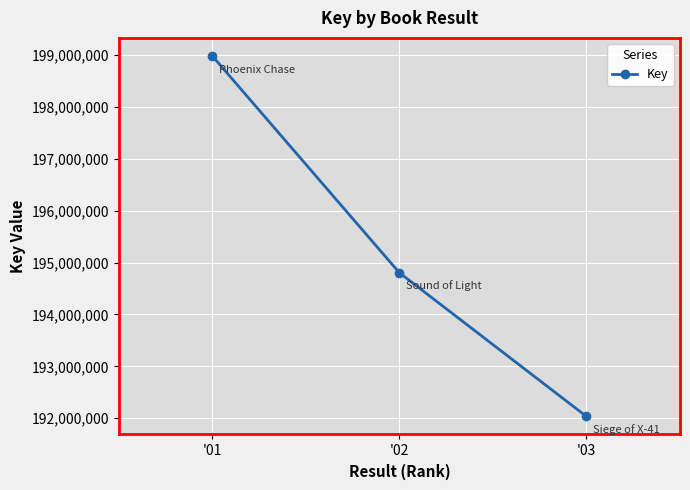

Where is the data nearest to the value 195509511?

'02